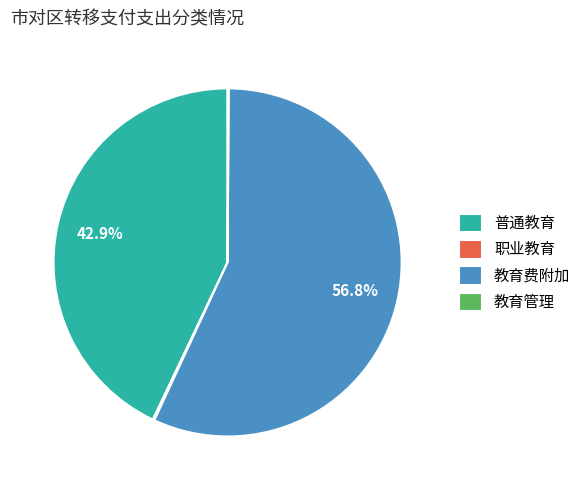

Which slice is the largest?

教育费附加